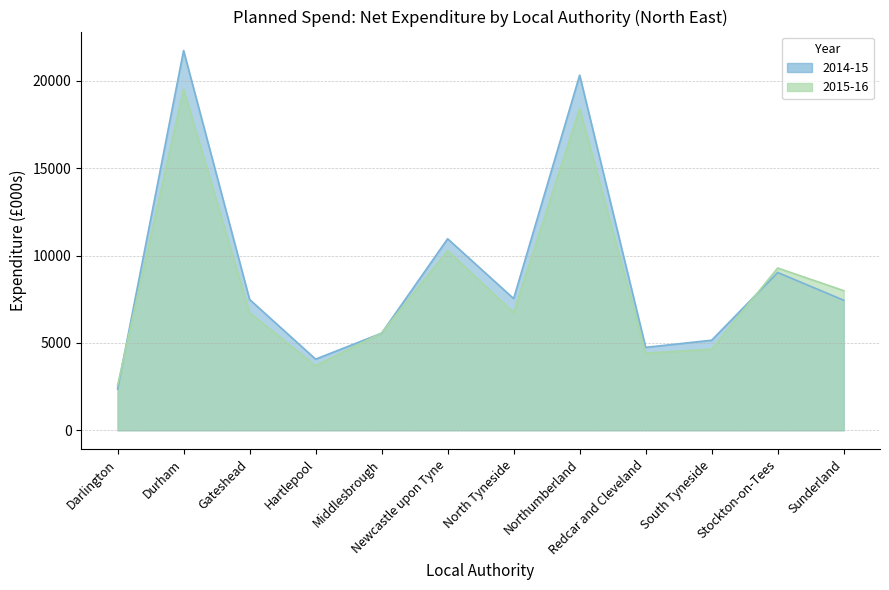

At which category is the sum across all series the highest?

Durham